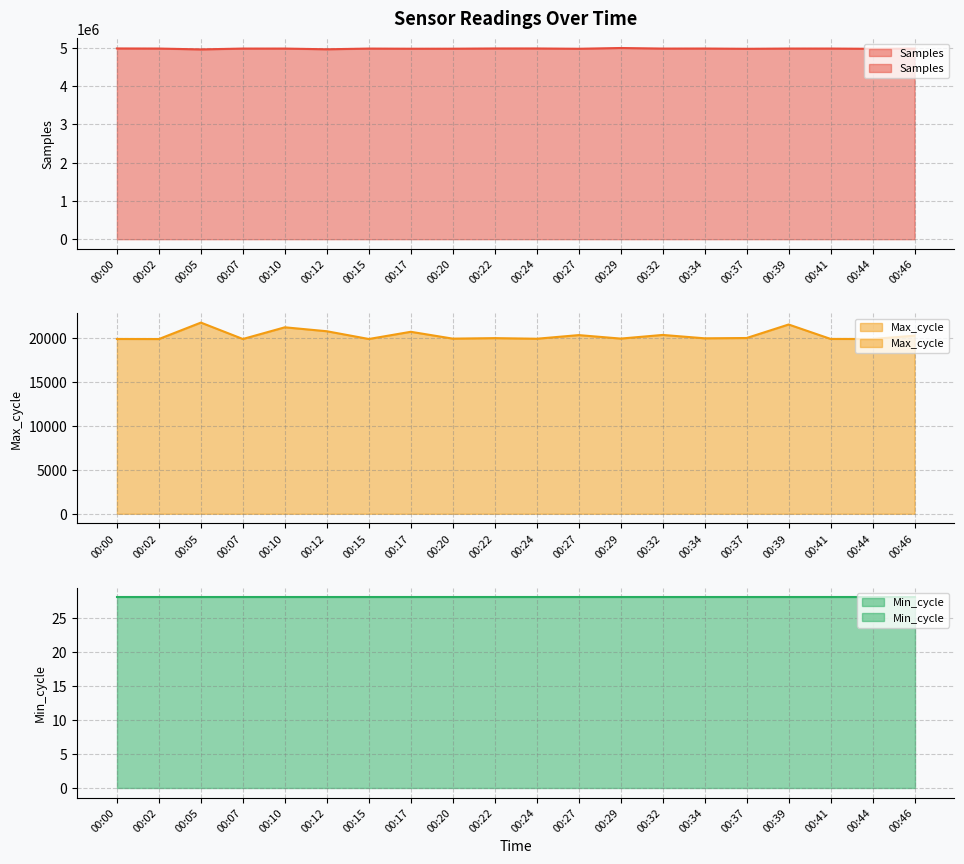

Between 00:20 and 00:24, which series saw the biggest shift?

Samples